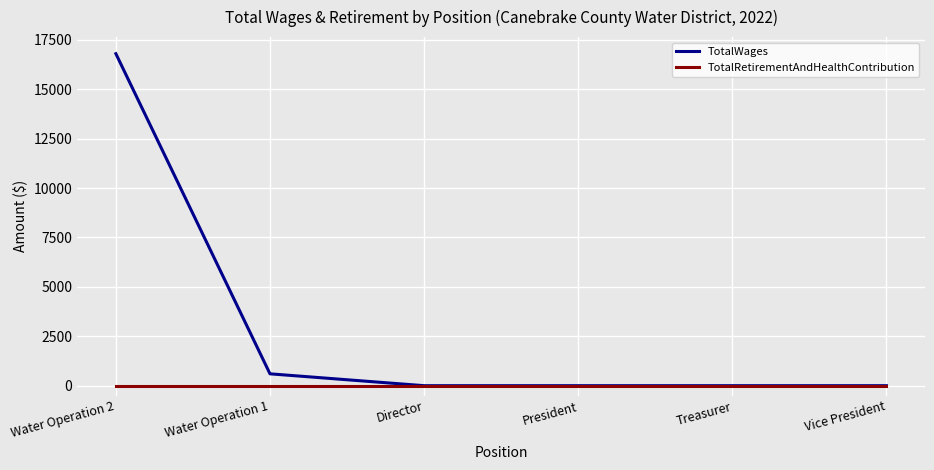

Which series has the widest spread of values?

TotalWages